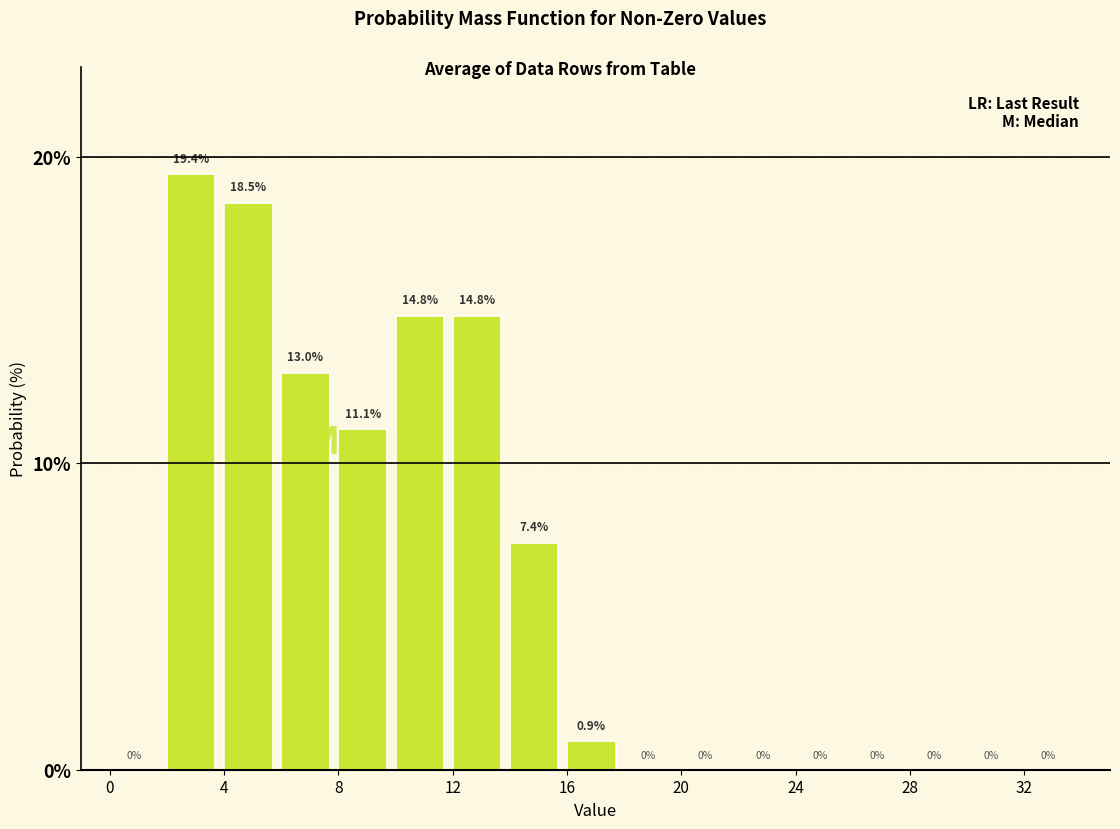

Over which range of the x-axis is the bar tallest?

2 to 4